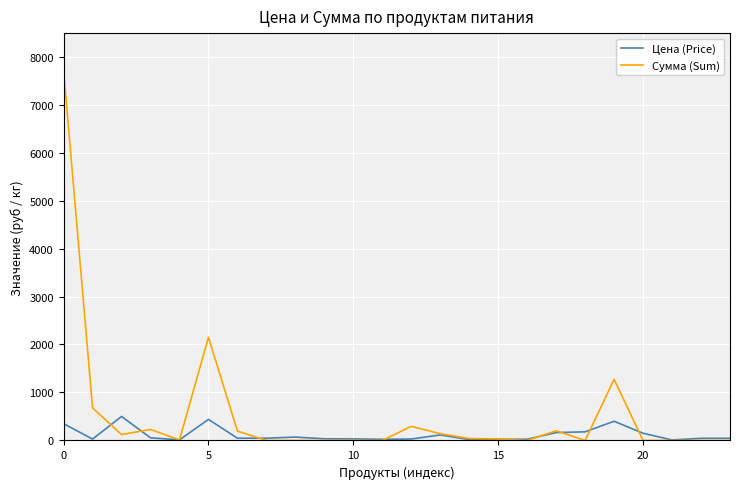

Rank the series by their average value, from lowest to highest.

Цена (Price), Сумма (Sum)